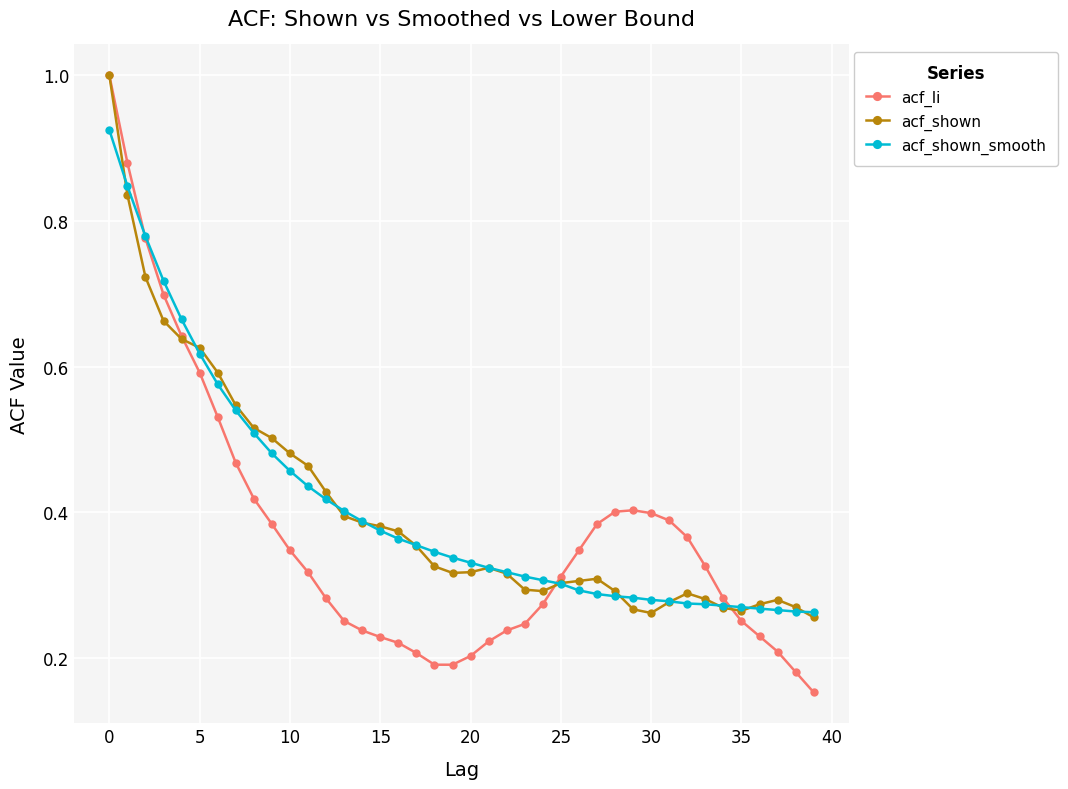

At how many categories does at least one series exceed 0?

40